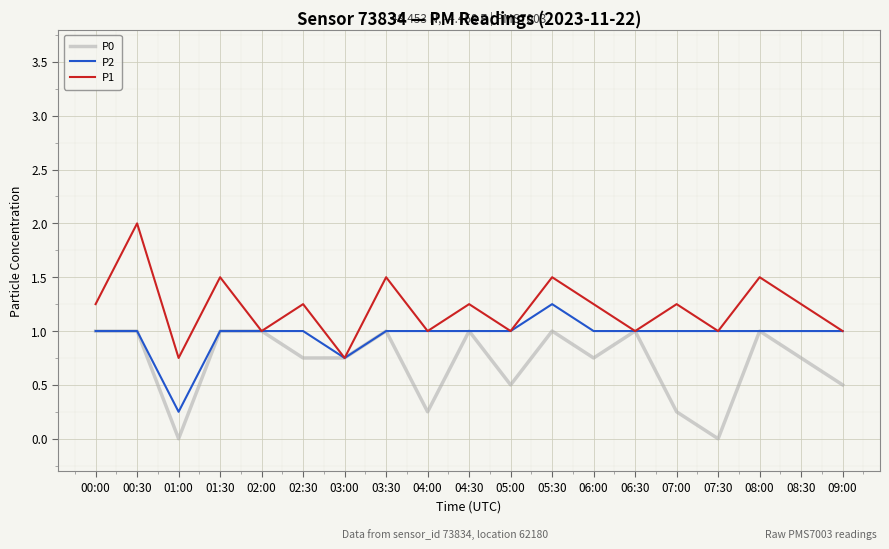

Which category has the highest value across all series?

00:30